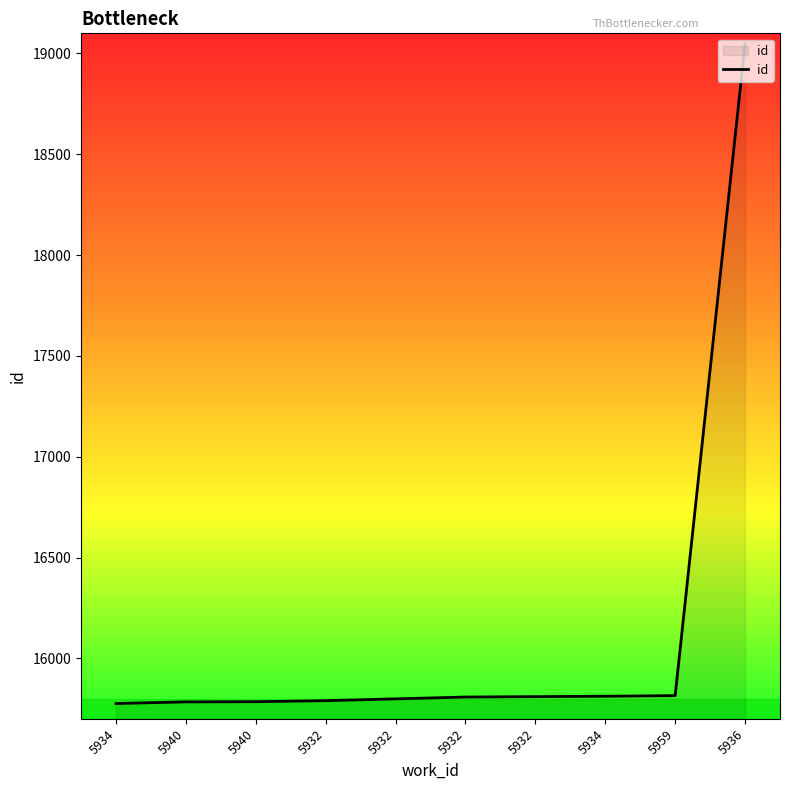

Reading left to right, extract all data points from this chart.

5934=15776	5940=15784	5940=15785	5932=15790	5932=15799	5932=15808	5932=15810	5934=15812	5959=15815	5936=19048